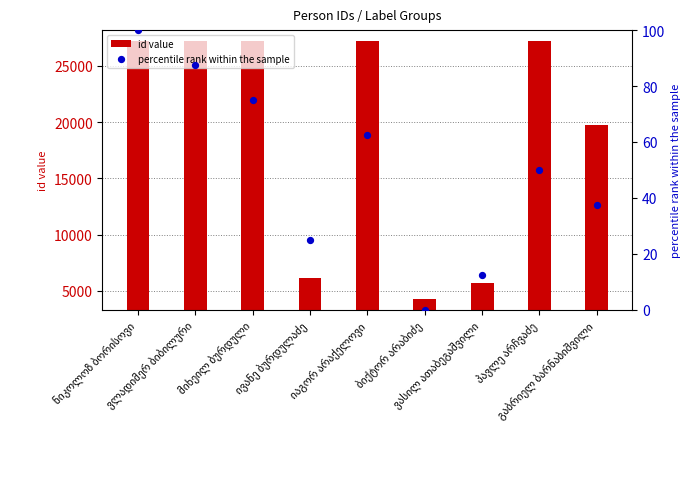

Is the value of percentile rank within the sample at გაბრიელ ბარნაბიშვილი greater than the value of id value at გაბრიელ ბარნაბიშვილი?

No